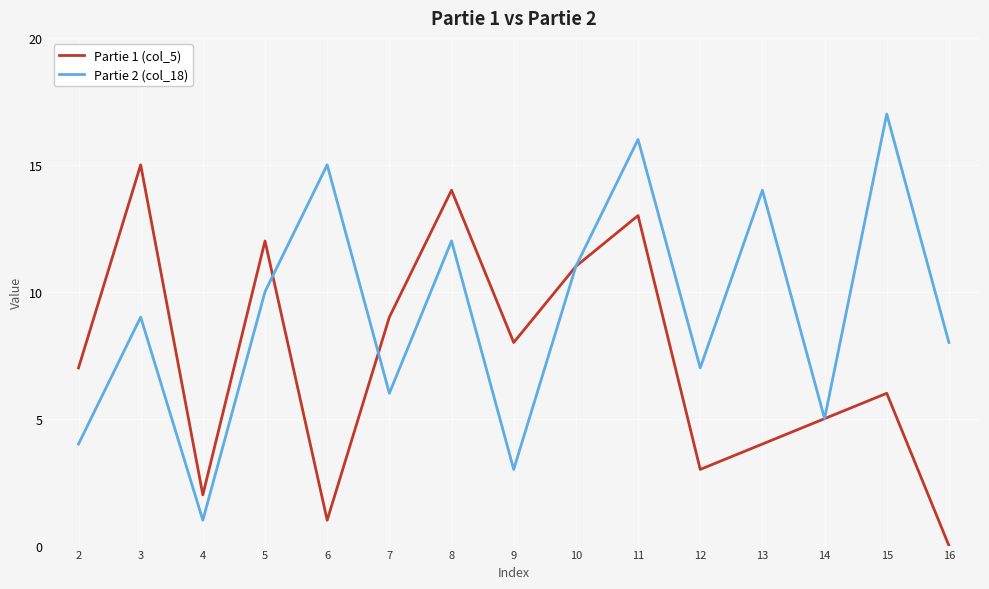

Reading left to right, list all the values displayed in this chart.

Partie 1 (col_5): 7	15	2	12	1	9	14	8	11	13	3	4	5	6	0
Partie 2 (col_18): 4	9	1	10	15	6	12	3	11	16	7	14	5	17	8